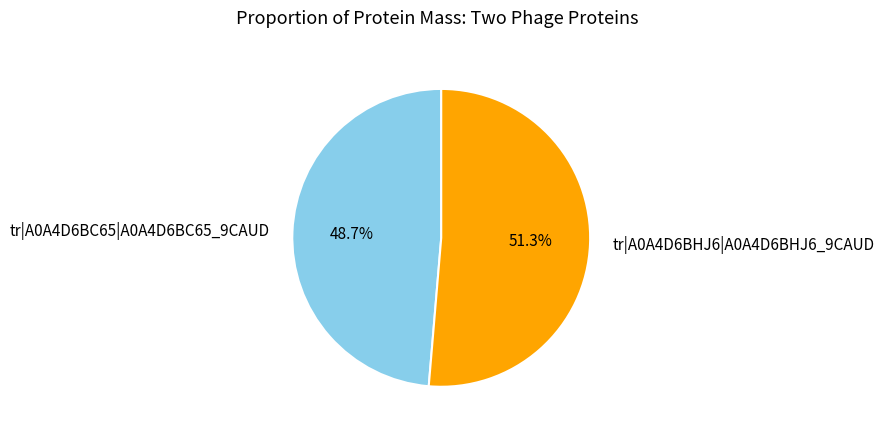

What percentage is the tr|A0A4D6BC65|A0A4D6BC65_9CAUD slice, to the nearest percent?

49%